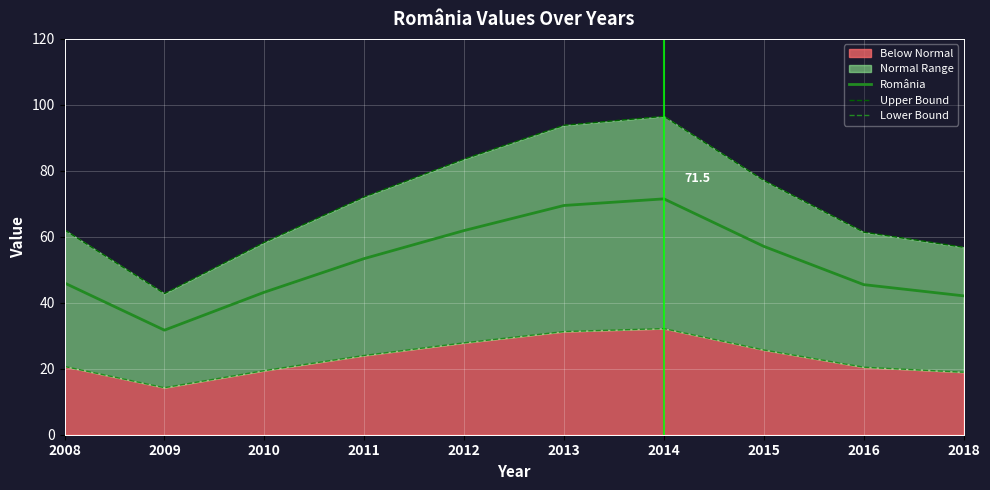

Is the value of România at 2008 greater than the value of Lower Bound at 2018?

Yes